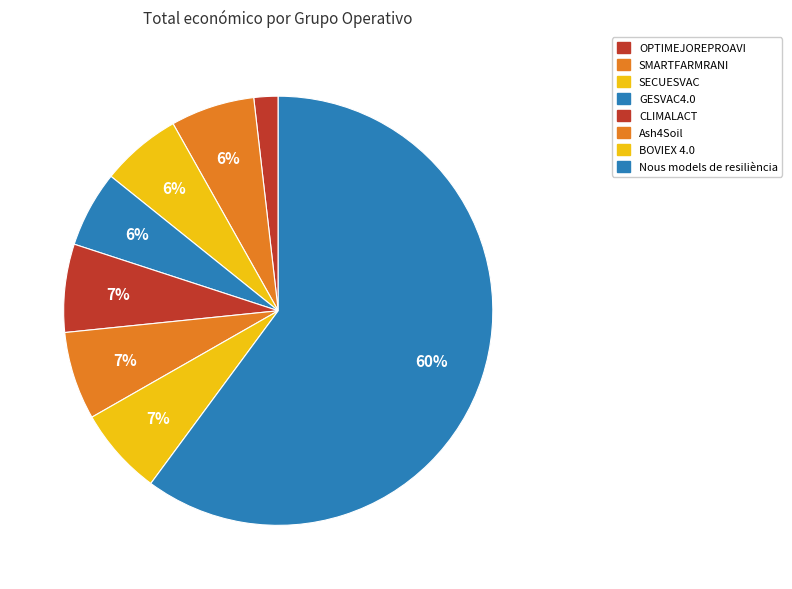

The Ash4Soil slice represents 1% of the pie. True or false?

False